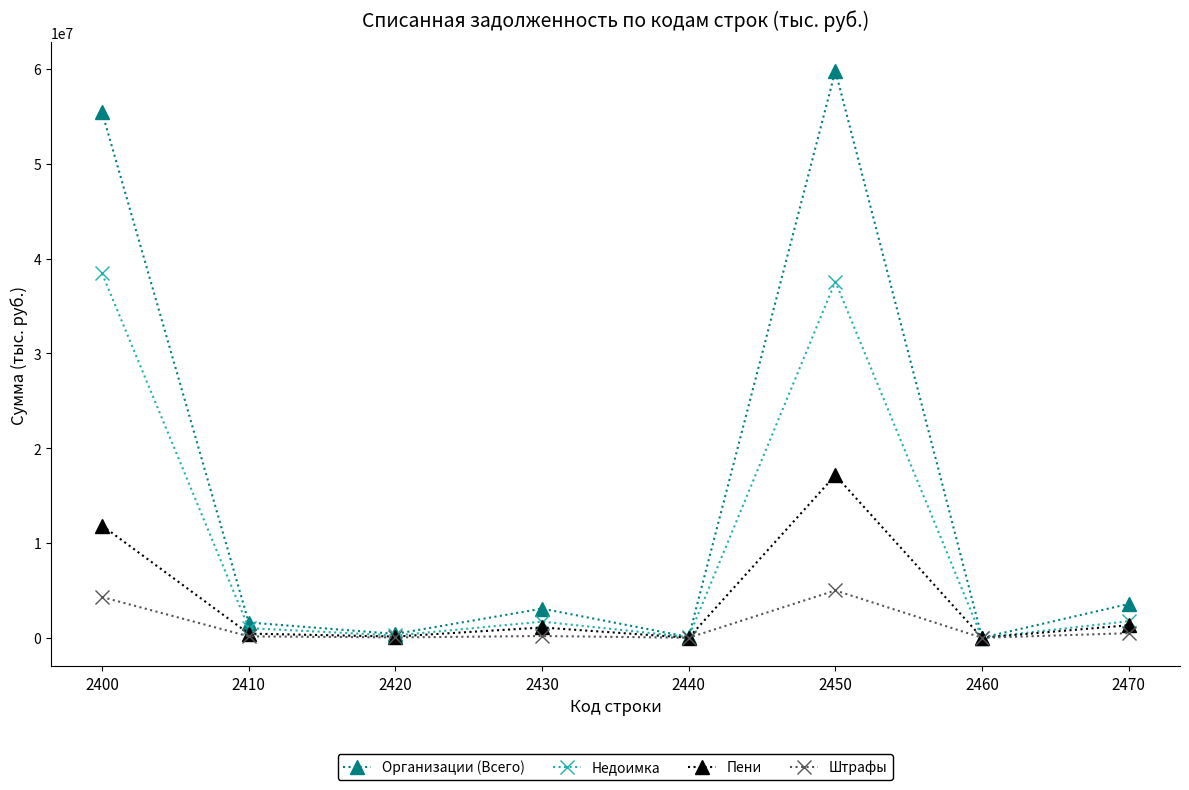

Rank the series by their maximum value, from highest to lowest.

Организации (Всего), Недоимка, Пени, Штрафы